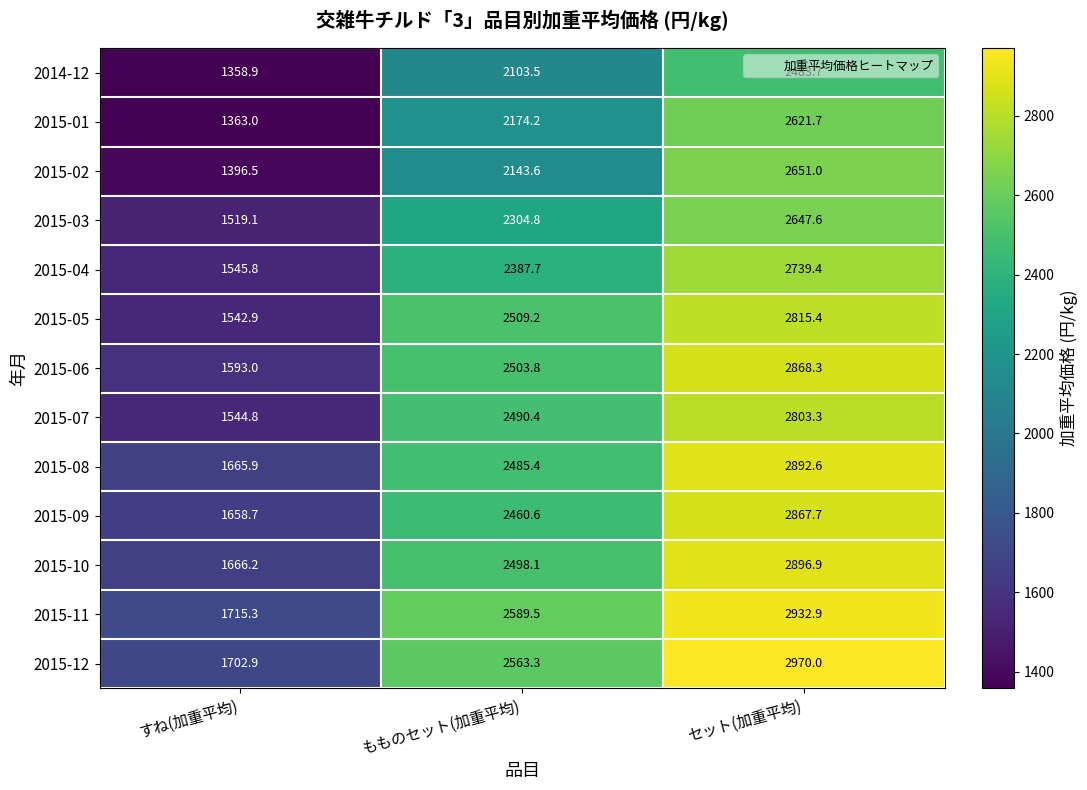

Is it true that 2015-10 equals 2498.1 at もものセット(加重平均)?

True